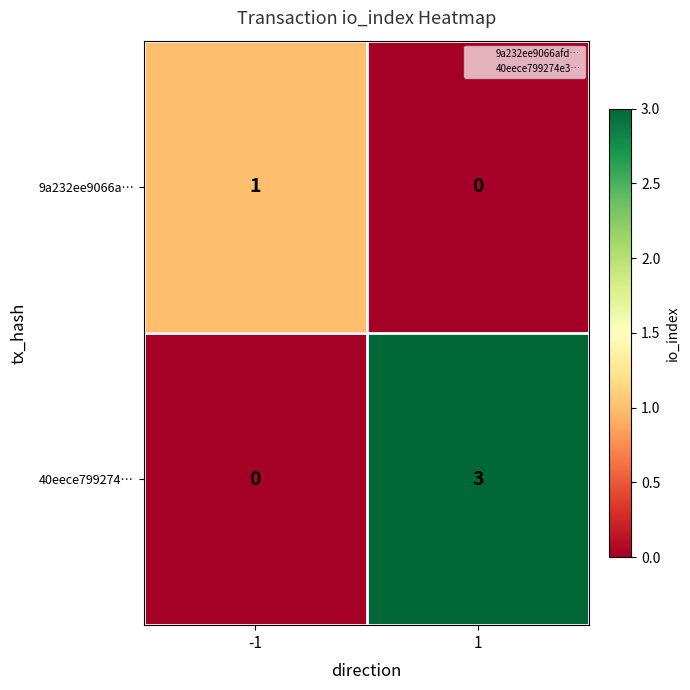

List the series in order of their peak value, highest first.

40eece799274…, 9a232ee9066a…